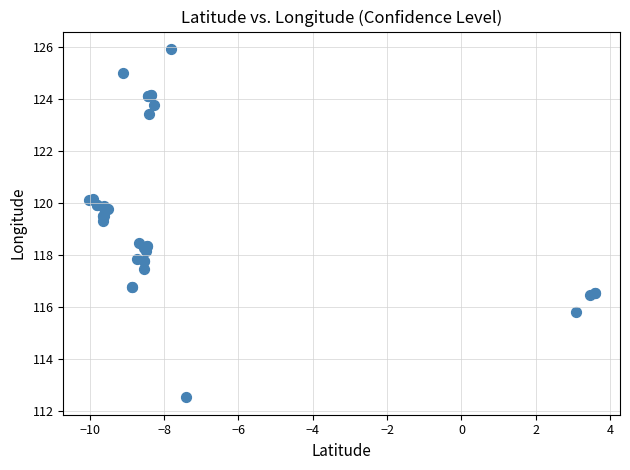

What Y value in the scatter plot is closest to 119?

119.3